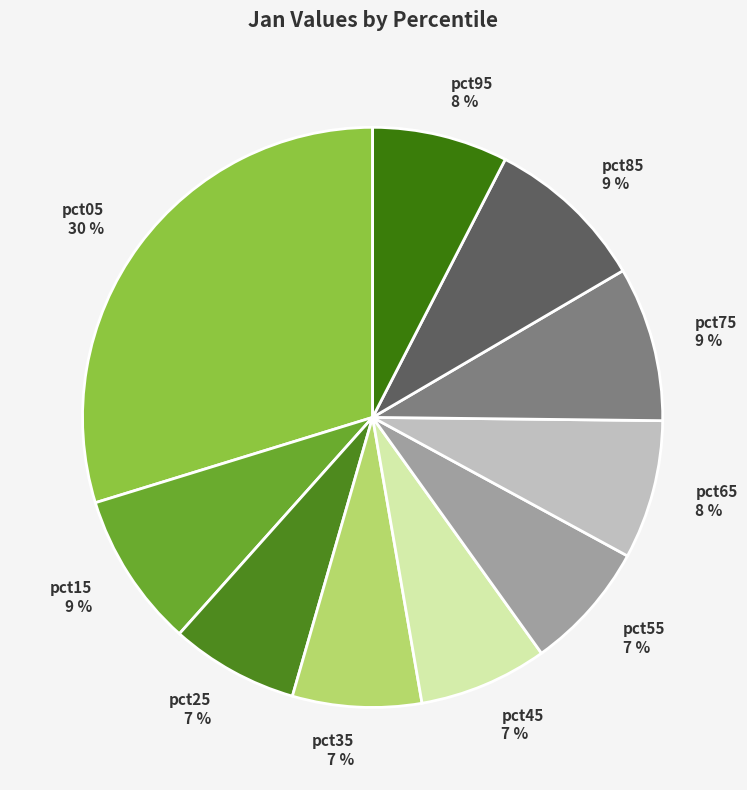

Is there any slice that represents more than half of the pie?

No